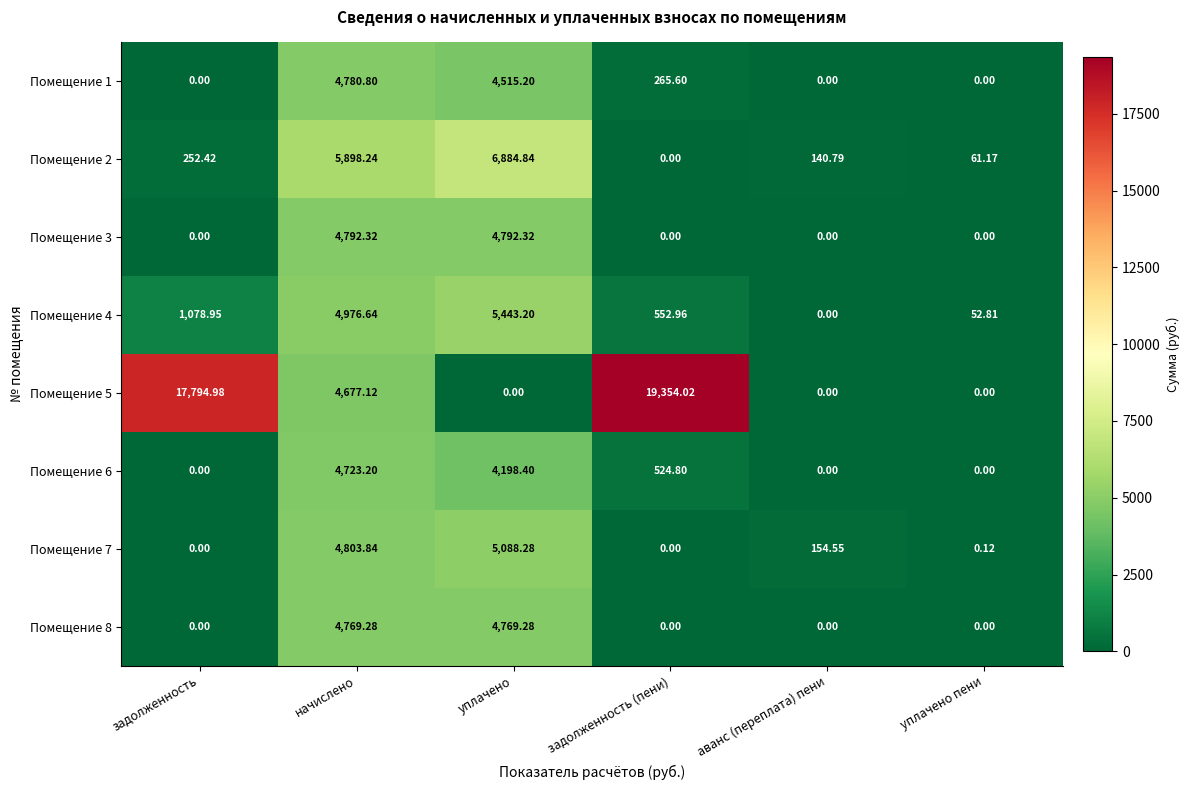

At which label does Помещение 2 reach its peak?

уплачено